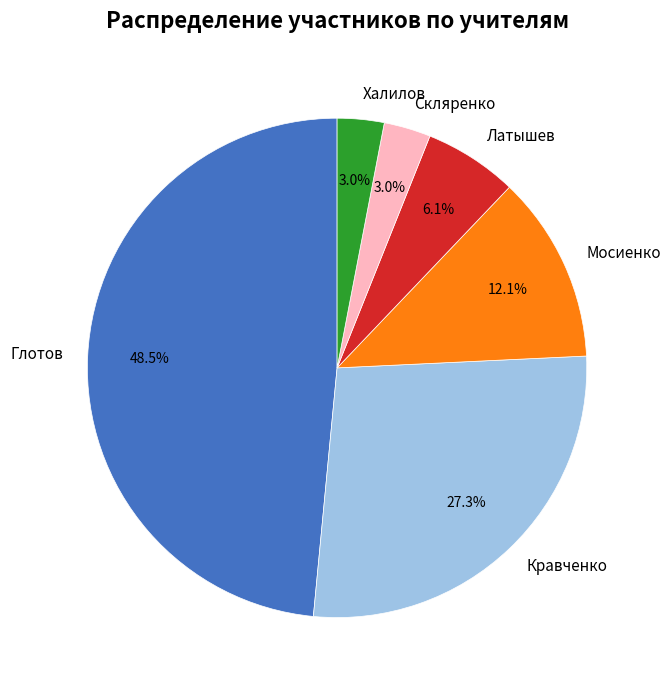

Which slice is the largest?

Глотов